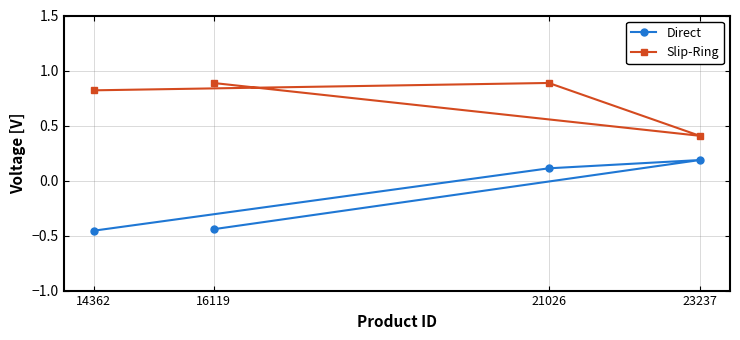

What is the value of the Direct point at the 4th from the left?

0.2